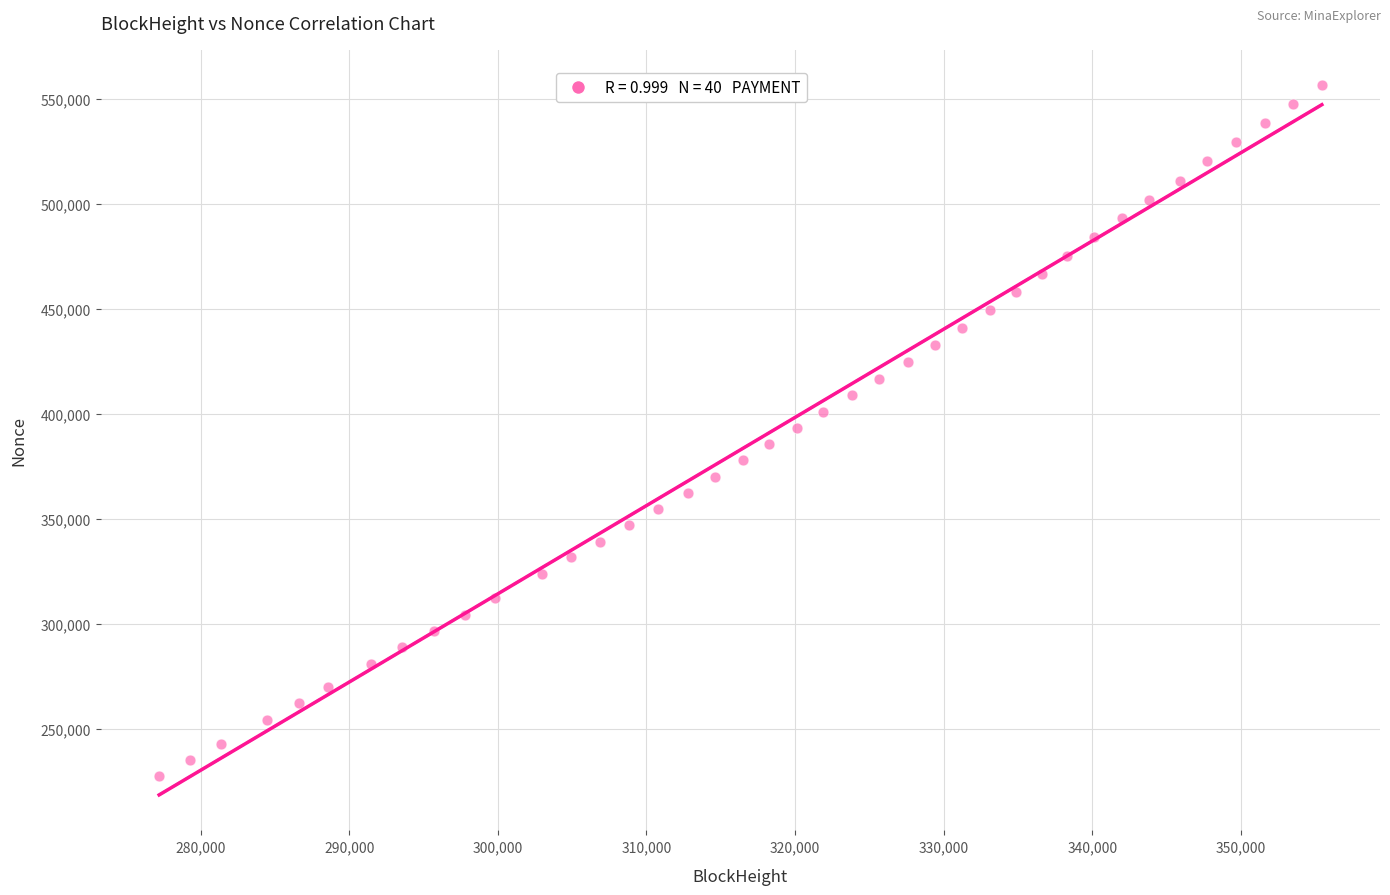

What is the range of Y values (max minus min)?

328492